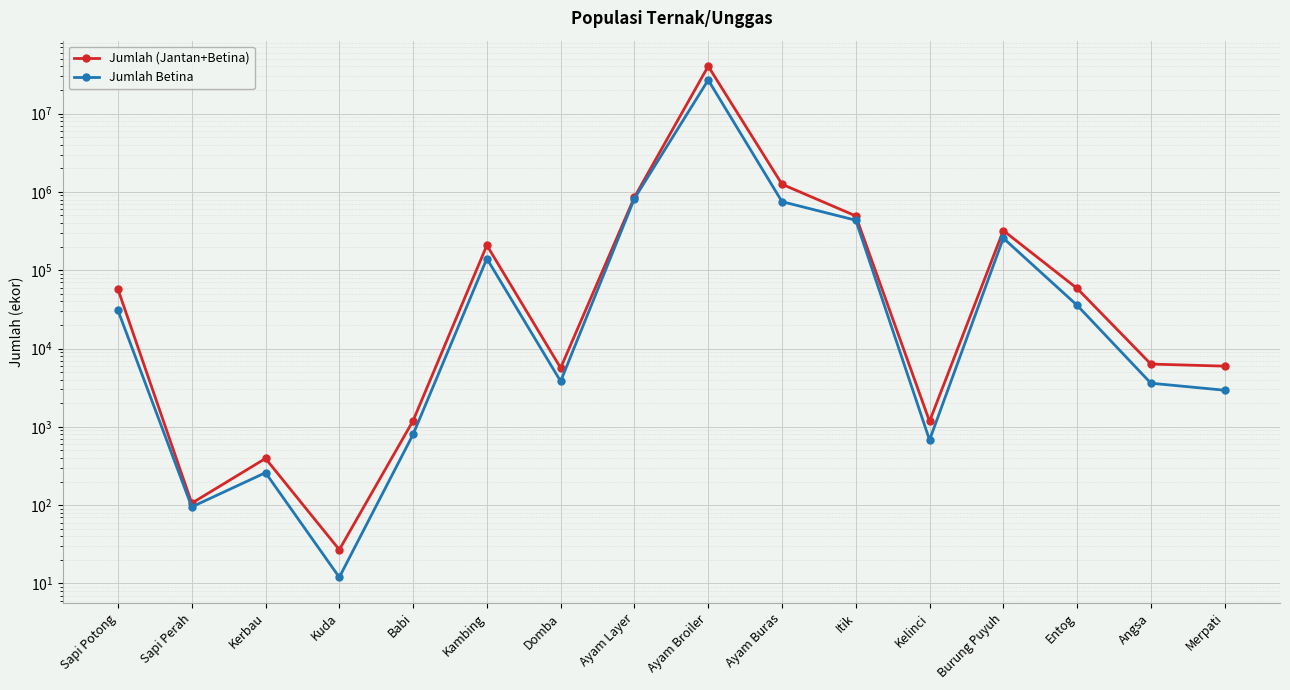

What are all the series names shown in the legend?

Jumlah (Jantan+Betina), Jumlah Betina